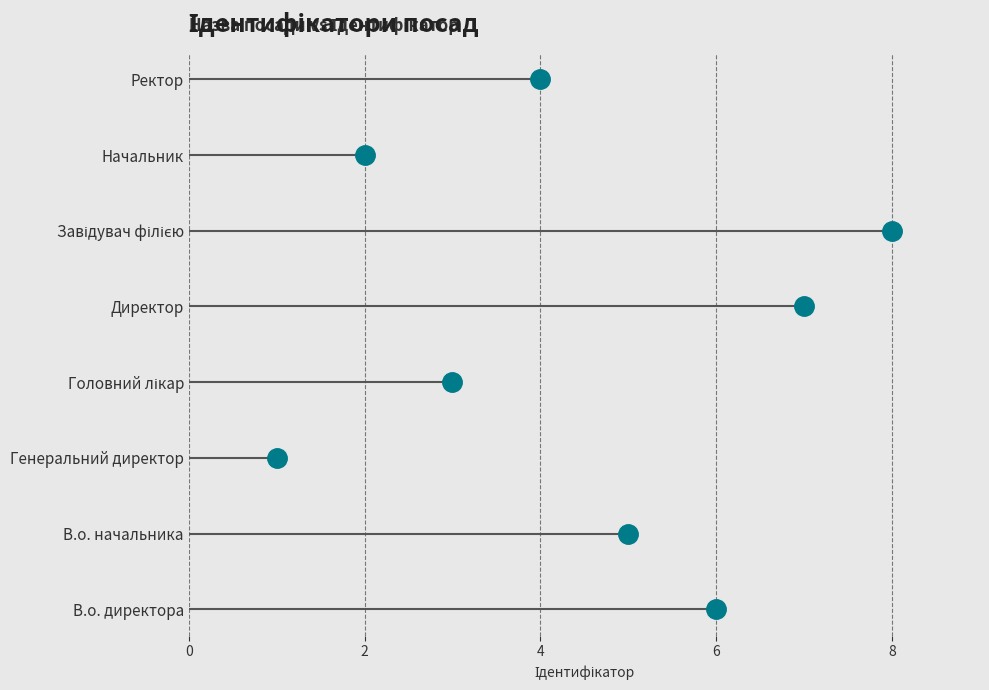

Rank the categories by value from lowest to highest.

Генеральний директор, Начальник, Головний лікар, Ректор, В.о. начальника, В.о. директора, Директор, Завідувач філією